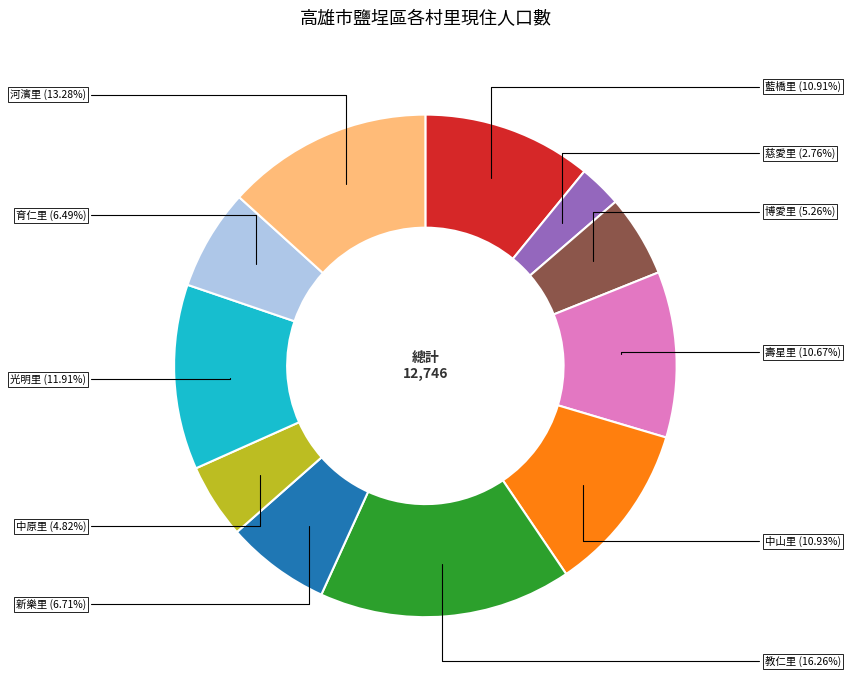

Is there any slice that represents more than half of the pie?

No